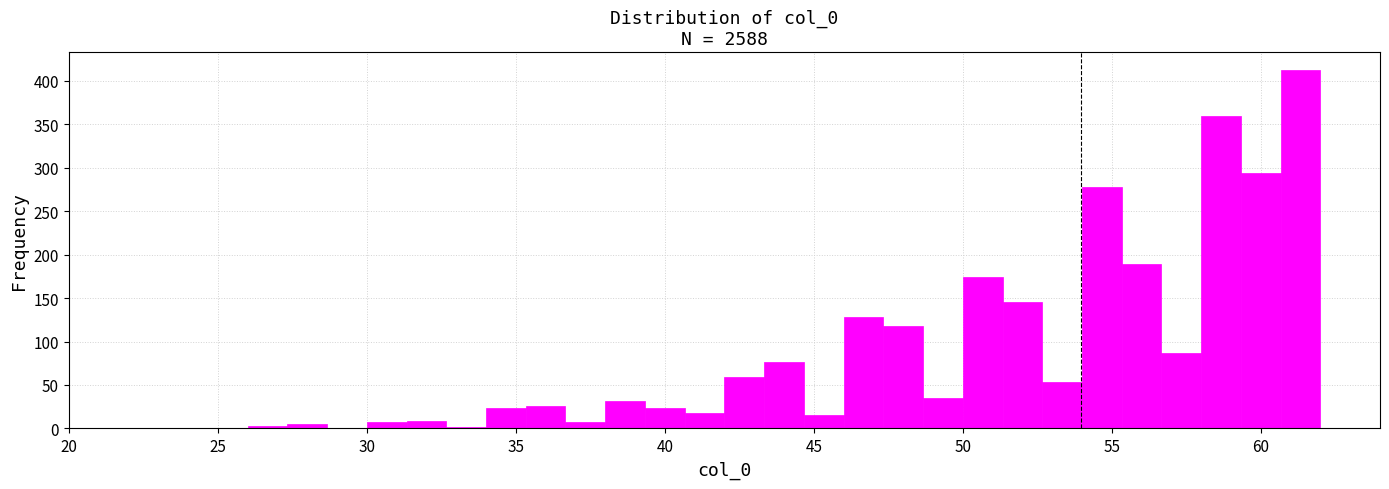

Read against the x-axis, roughly where is the centre of the tallest bar?

61.5